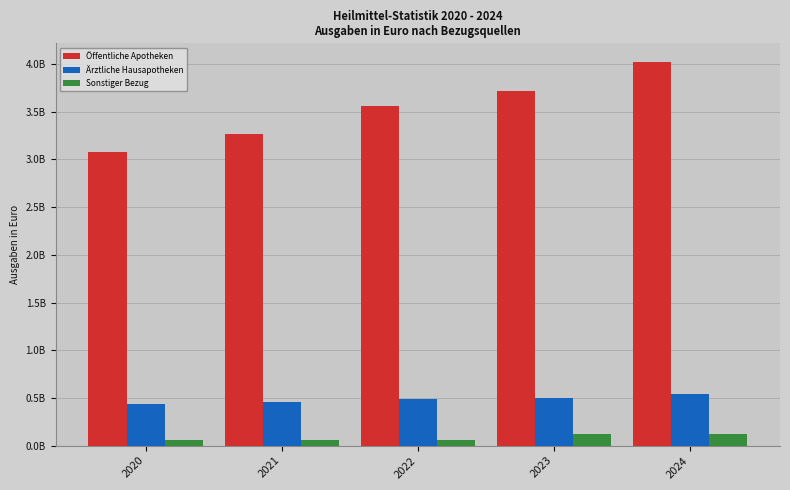

Are the bars horizontal?

No